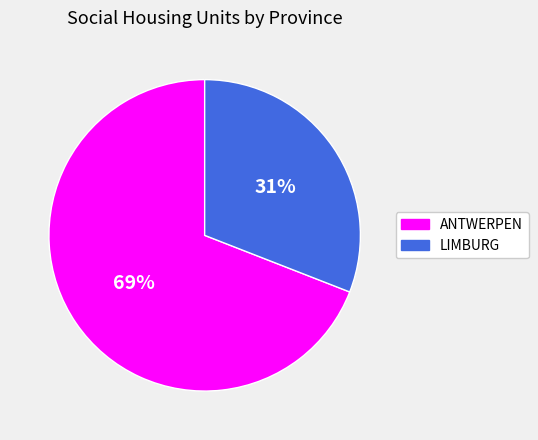

To the nearest percent, what is the average slice percentage?

50%